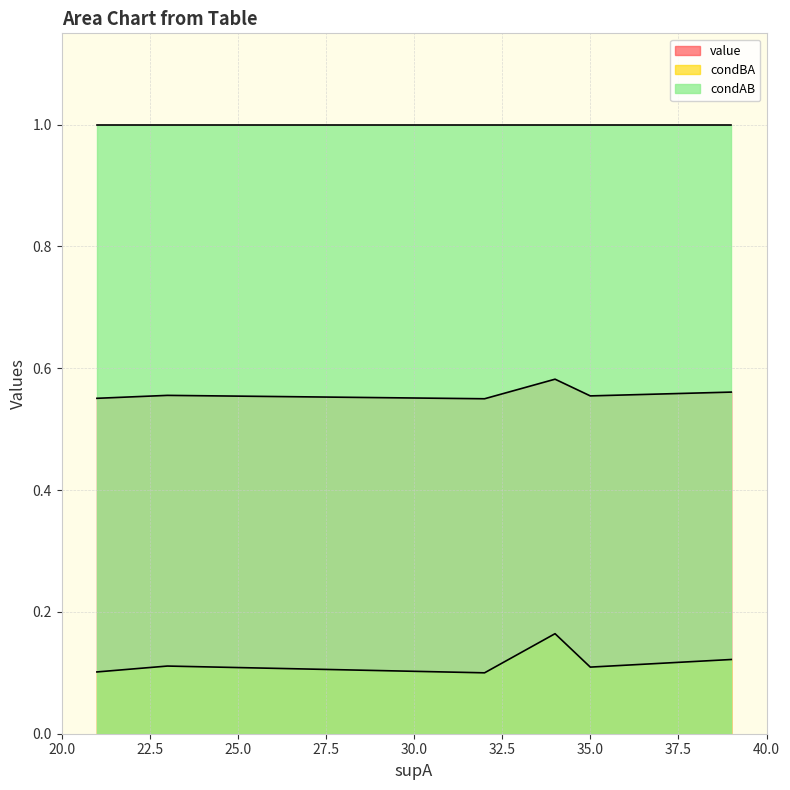

True or false: condBA and value cross at least once.

False